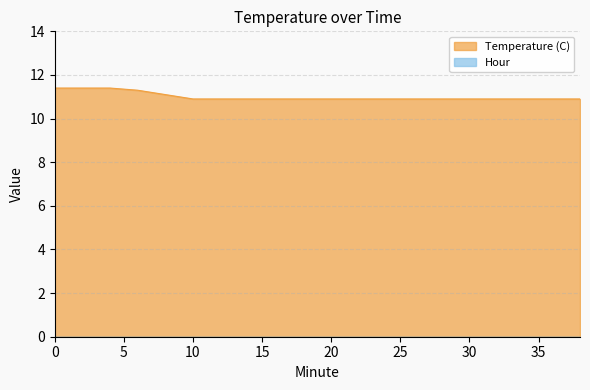

The value at 26 is 10.9. True or false?

True